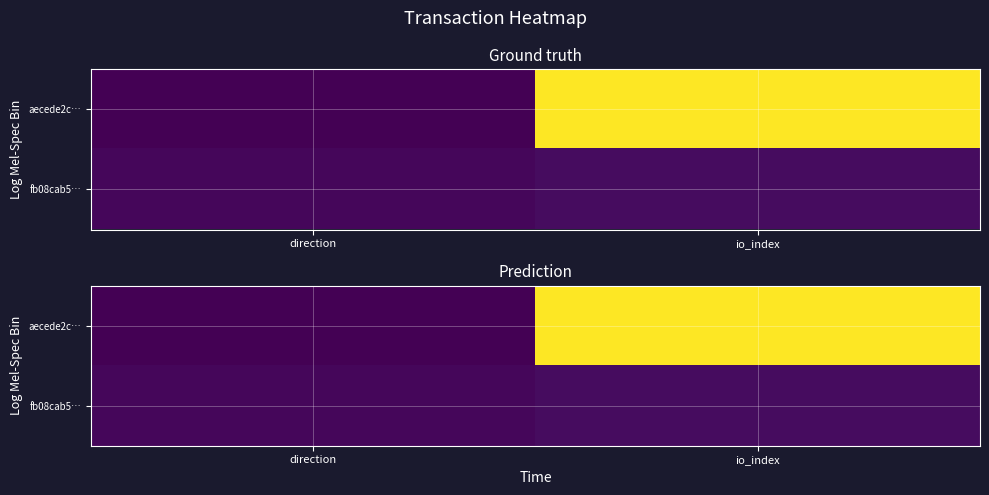

At which category is the sum across all series the highest?

io_index